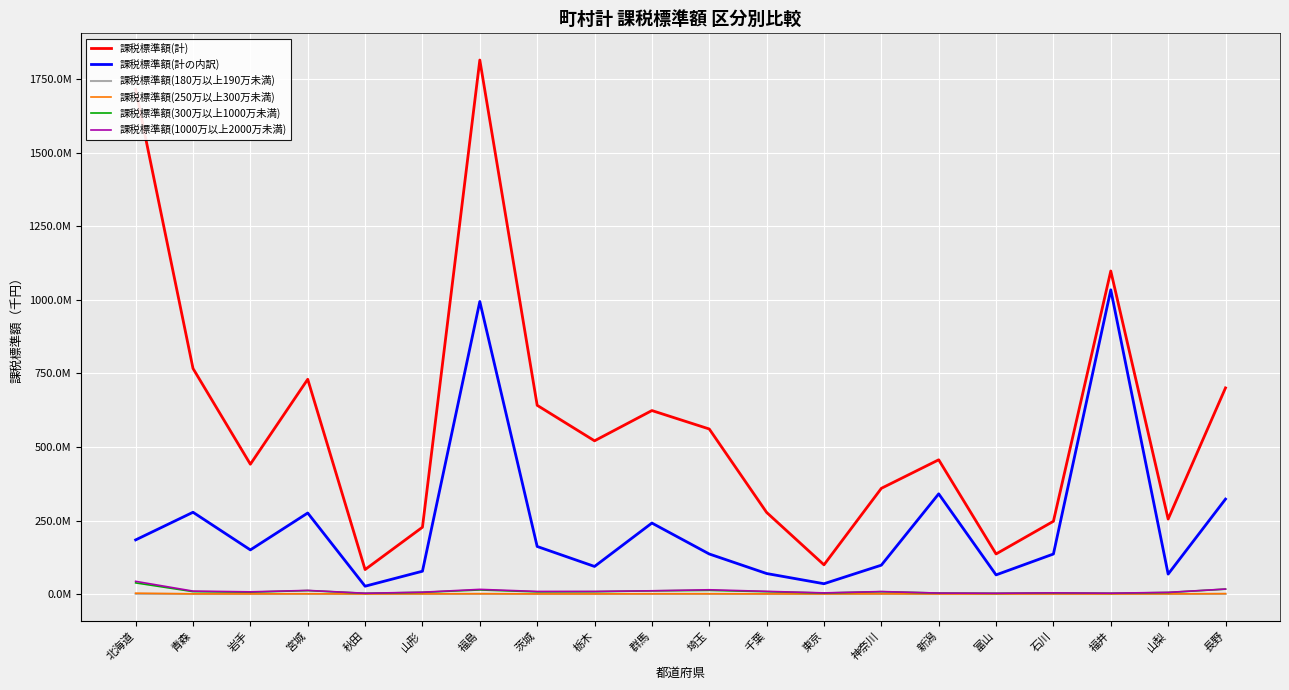

Does the chart have visible grid lines?

Yes